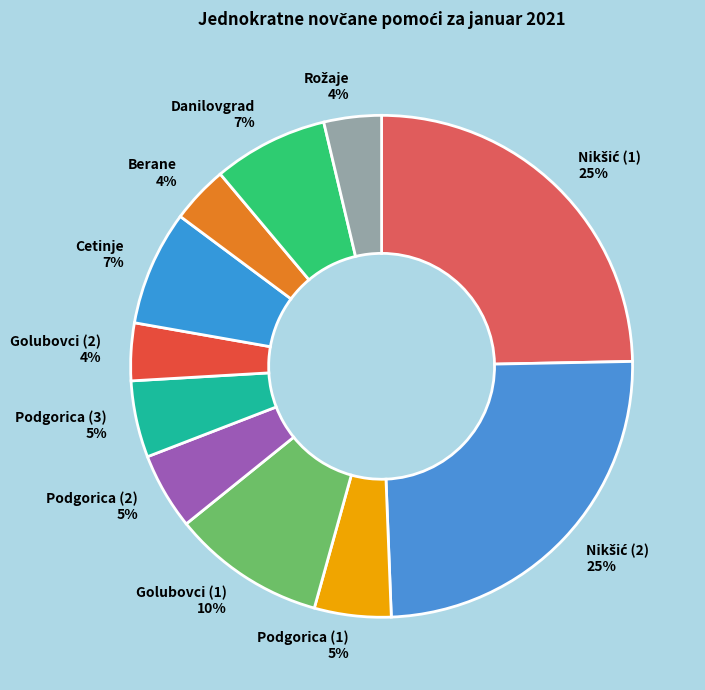

Does Golubovci (1) 10% account for over 50% of the chart?

No